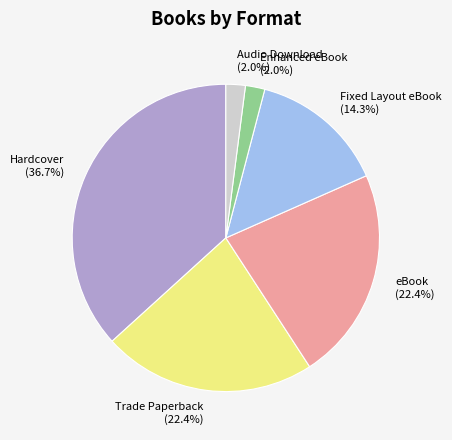

Does any single category account for the majority?

No